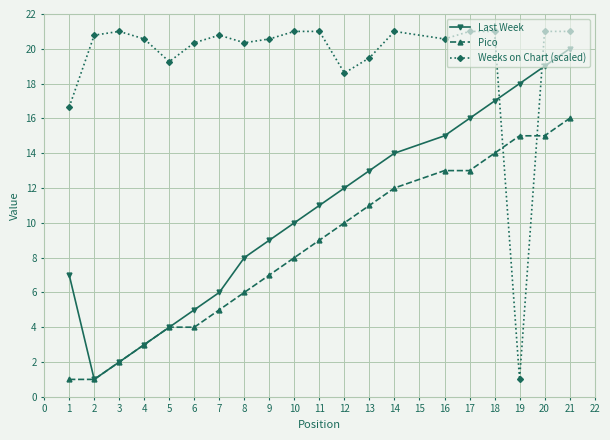

Is it true that Last Week equals 10.0 at 10?

True